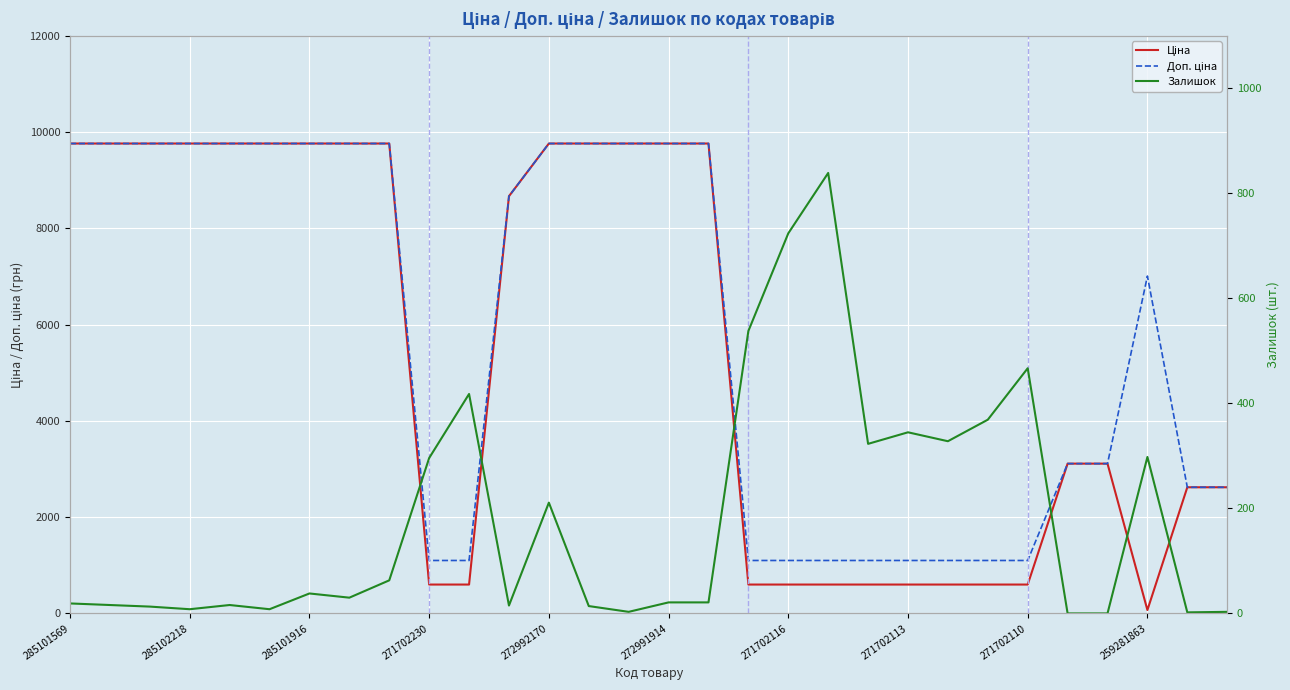

True or false: Залишок and Доп. ціна intersect in this chart.

False